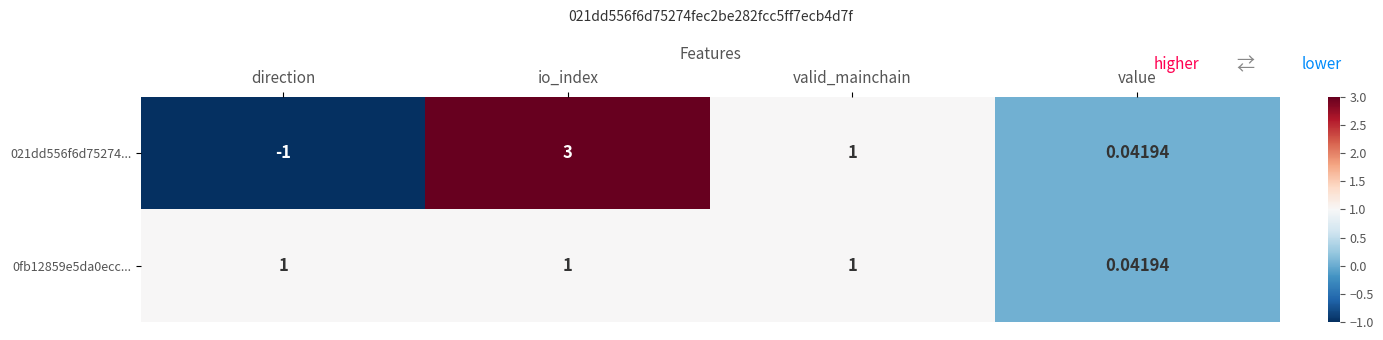

At which label is 0fb12859e5da0ecc... closest to 0?

value